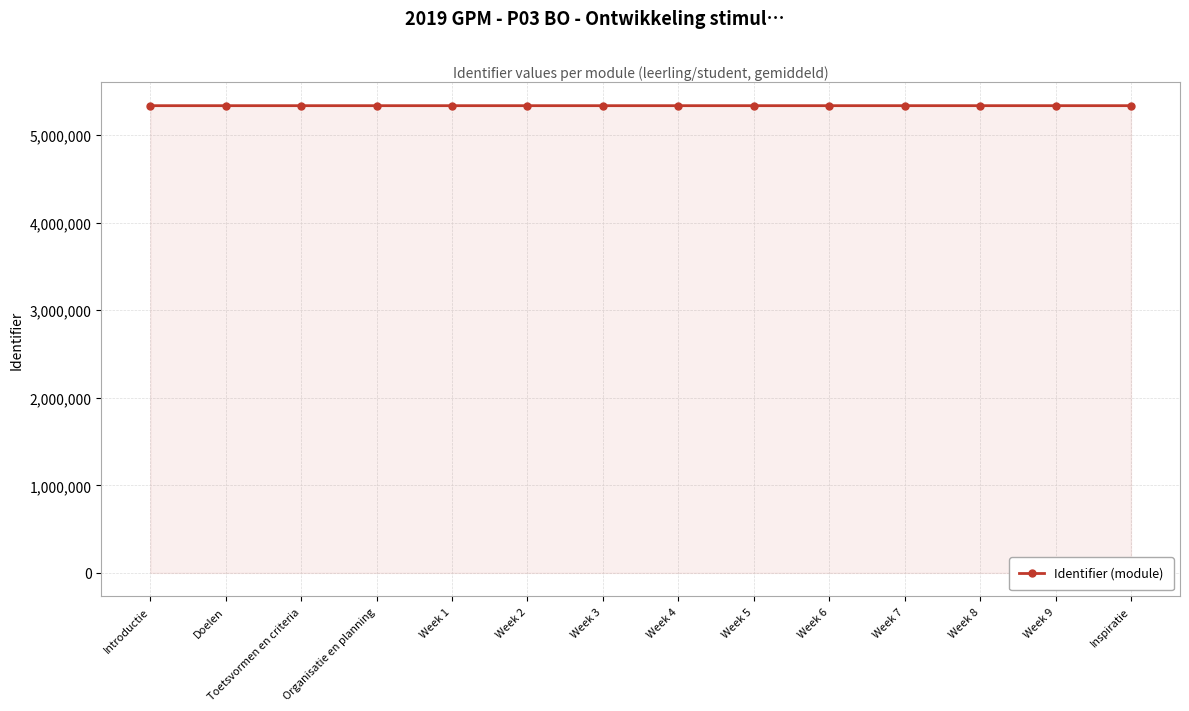

Approximately how many times larger is the value at Doelen compared to Week 6?

1.0